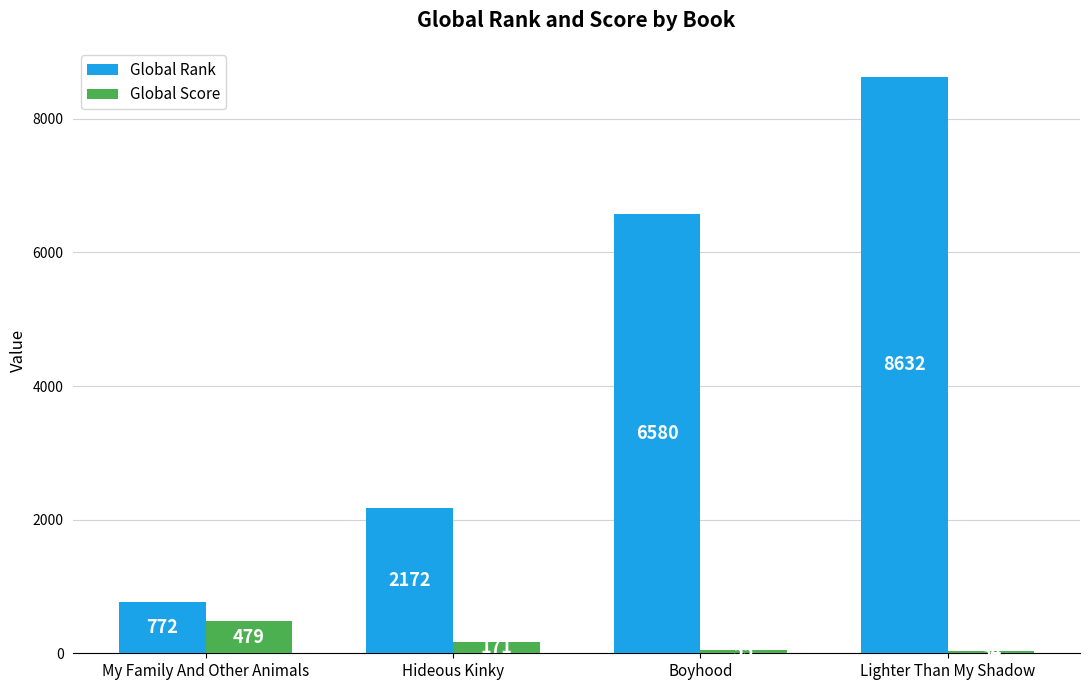

Reading right to left, extract all data points from this chart.

Global Rank: Lighter Than My Shadow=8632	Boyhood=6580	Hideous Kinky=2172	My Family And Other Animals=772
Global Score: Lighter Than My Shadow=34	Boyhood=55	Hideous Kinky=171	My Family And Other Animals=479